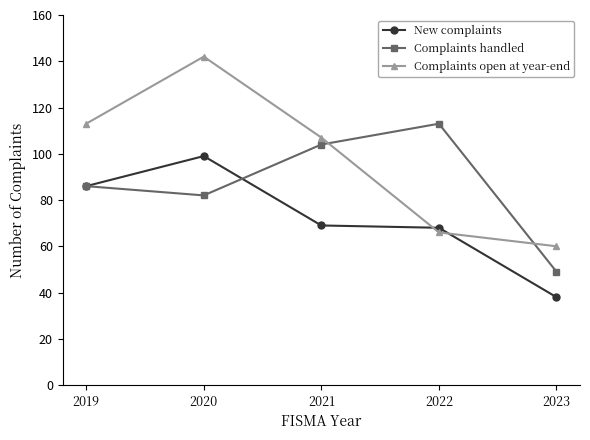

True or false: New complaints and Complaints handled intersect in this chart.

True